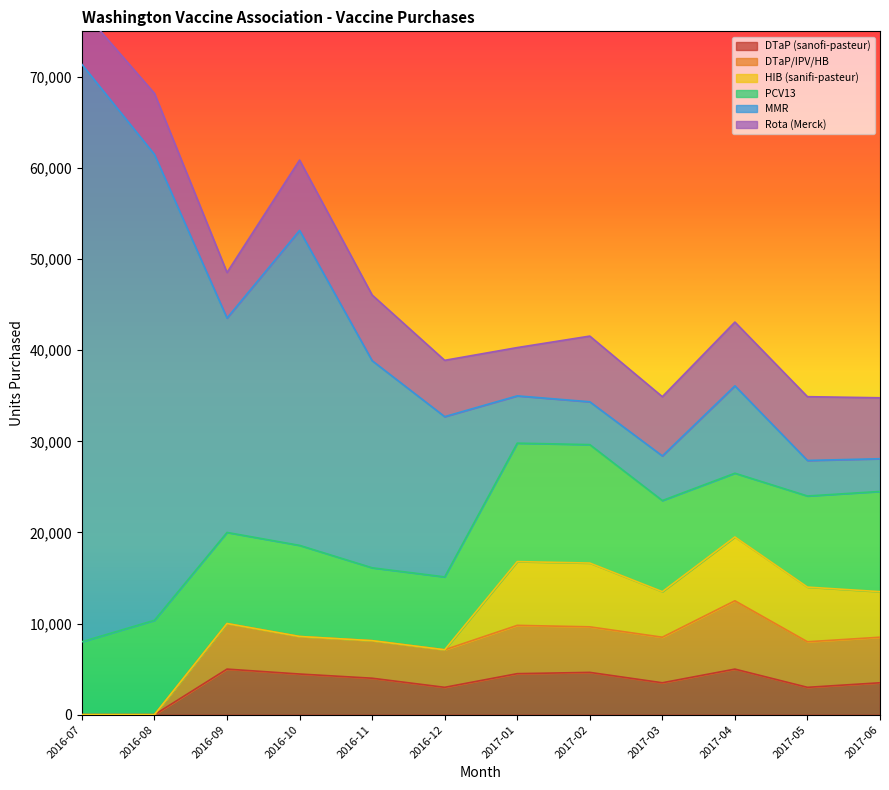

True or false: MMR and Rota (Merck) cross at least once.

True